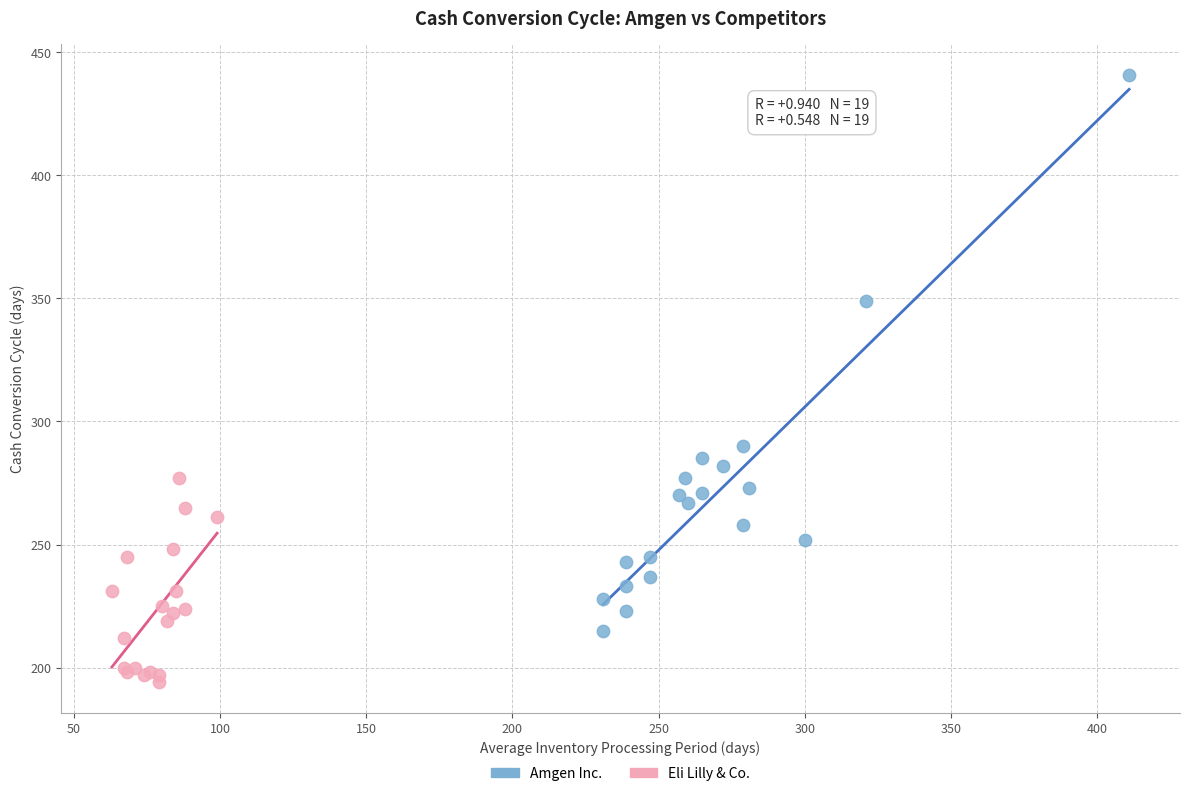

Which series contains the lowest Y value?

Eli Lilly & Co.